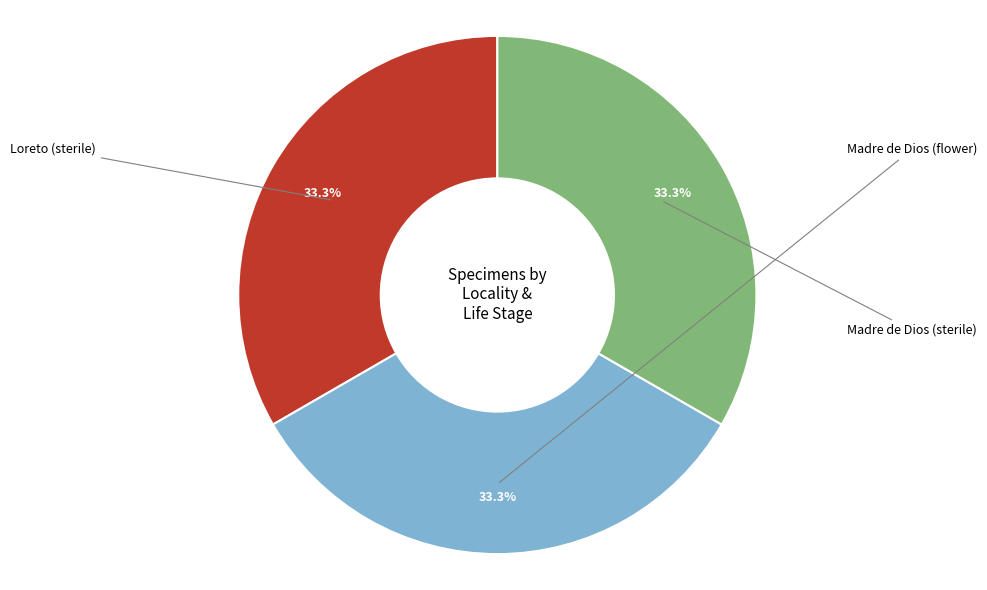

How many segments does this pie chart have?

3